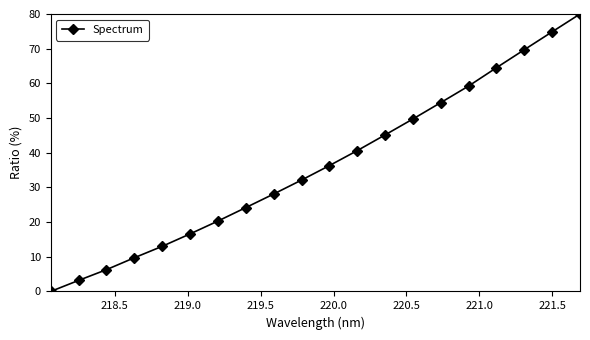

True or false: the data has more than 1 interior local peaks.

False